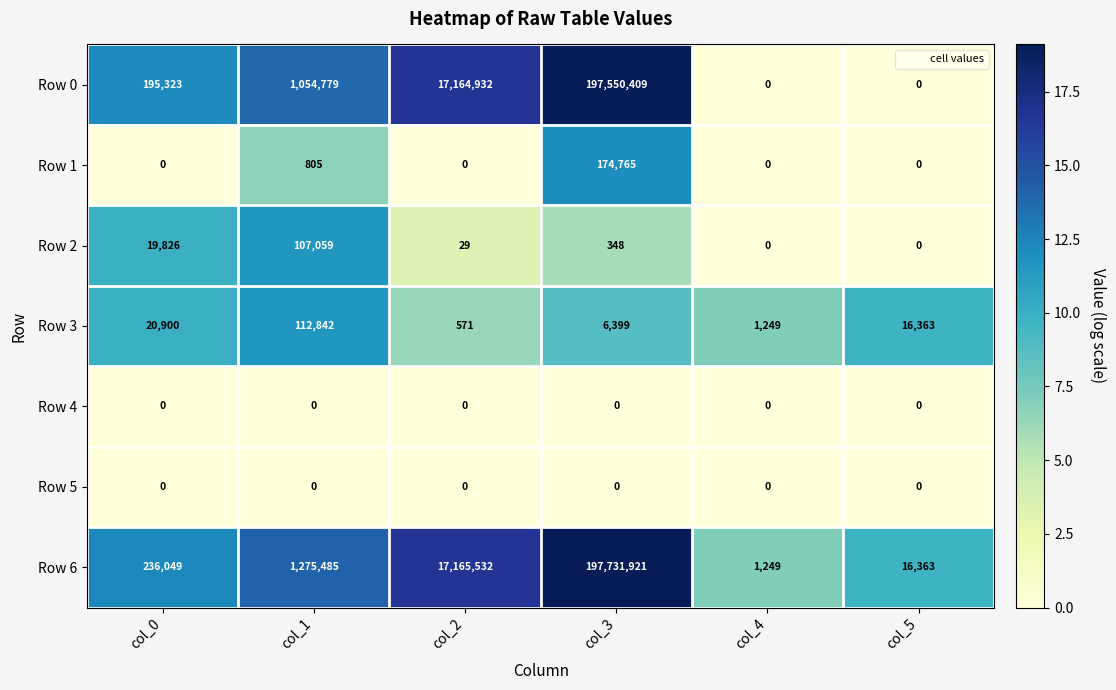

True or false: Row 0 has a value of 347666311 at col_3.

False